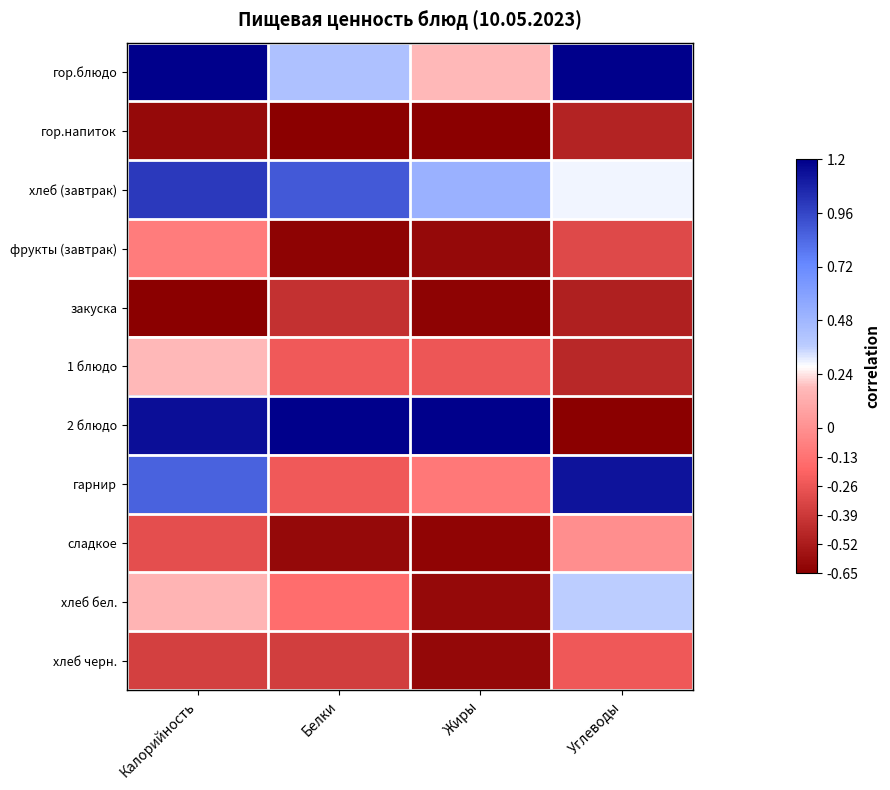

Reading left to right, extract all data points from this chart.

гор.блюдо: Калорийность=1.2	Белки=0.4	Жиры=0.2	Углеводы=1.2
гор.напиток: Калорийность=-0.6	Белки=-0.7	Жиры=-0.7	Углеводы=-0.5
хлеб (завтрак): Калорийность=1.0	Белки=0.9	Жиры=0.5	Углеводы=0.3
фрукты (завтрак): Калорийность=-0.1	Белки=-0.6	Жиры=-0.6	Углеводы=-0.3
закуска: Калорийность=-0.7	Белки=-0.4	Жиры=-0.6	Углеводы=-0.5
1 блюдо: Калорийность=0.2	Белки=-0.2	Жиры=-0.3	Углеводы=-0.5
2 блюдо: Калорийность=1.1	Белки=1.2	Жиры=1.2	Углеводы=-0.7
гарнир: Калорийность=0.9	Белки=-0.2	Жиры=-0.1	Углеводы=1.1
сладкое: Калорийность=-0.3	Белки=-0.6	Жиры=-0.6	Углеводы=-0.0
хлеб бел.: Калорийность=0.2	Белки=-0.2	Жиры=-0.6	Углеводы=0.4
хлеб черн.: Калорийность=-0.4	Белки=-0.4	Жиры=-0.6	Углеводы=-0.3